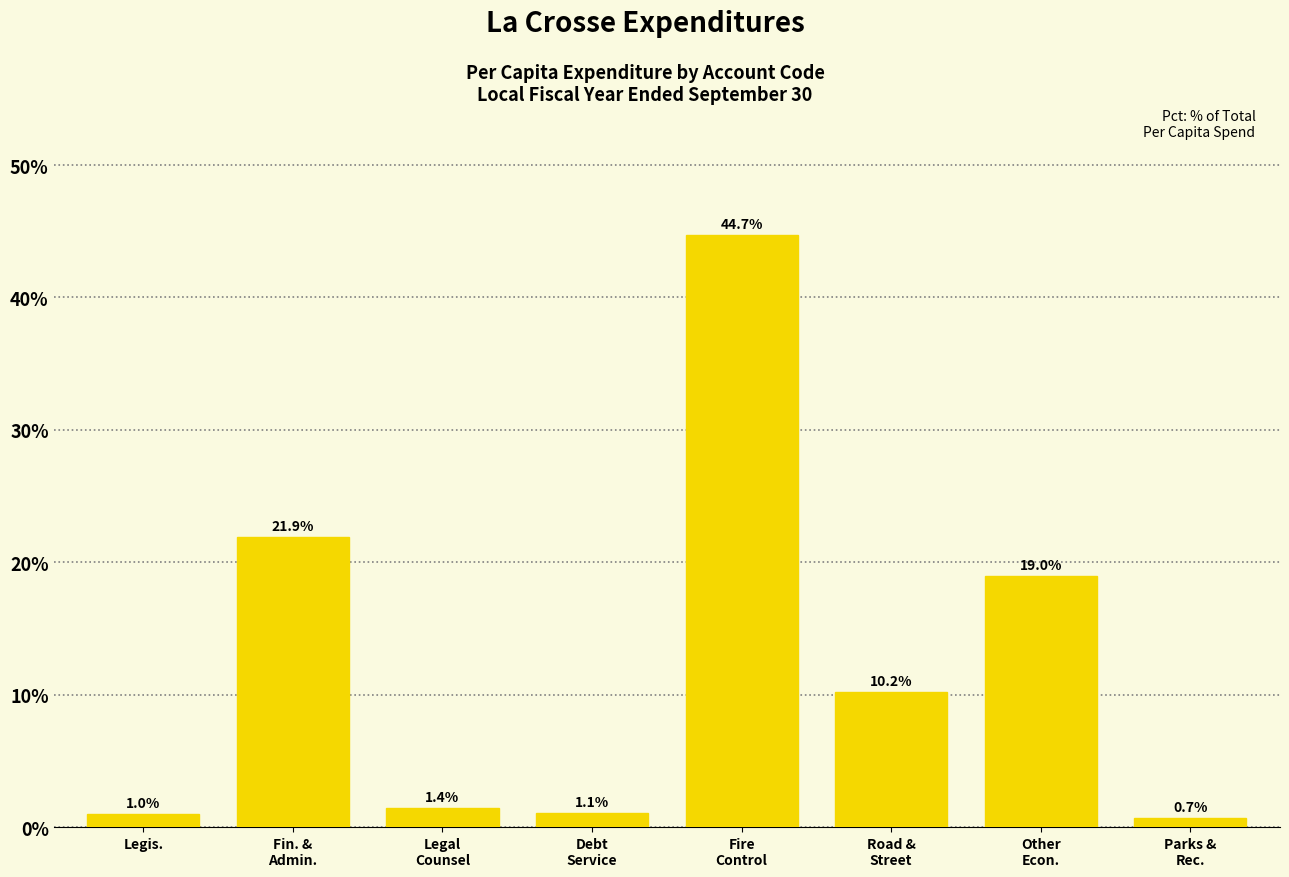

Reading left to right, extract all data points from this chart.

1.0	21.9	1.4	1.1	44.7	10.2	19.0	0.7